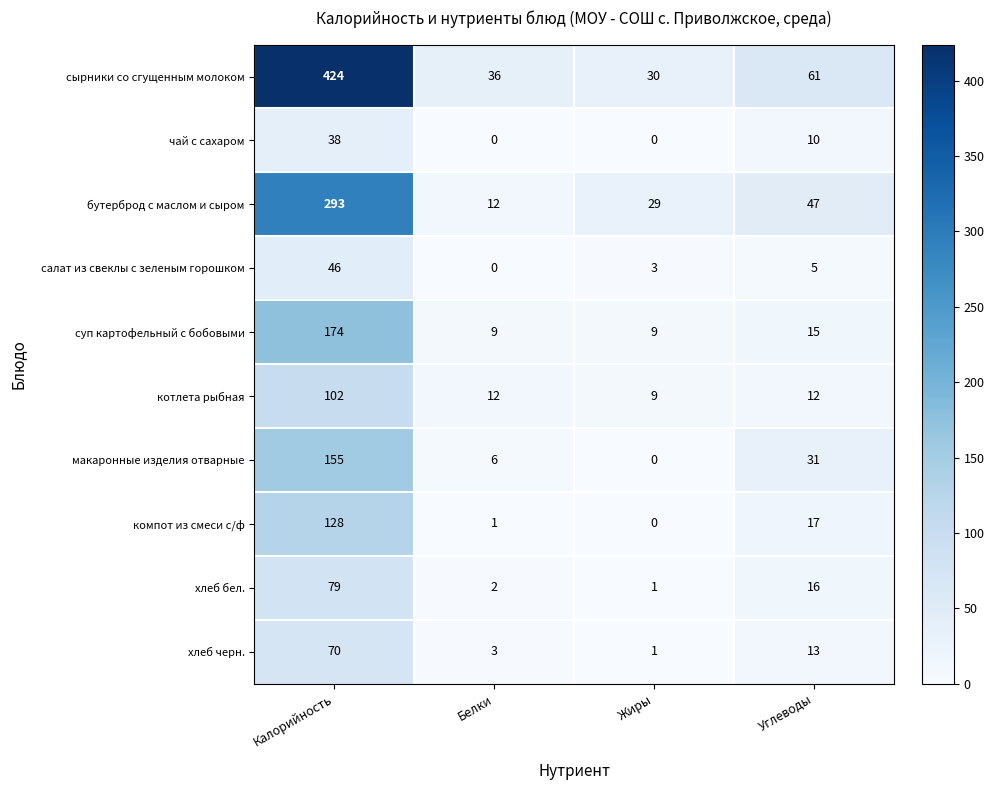

Which series has the largest total across all categories?

сырники со сгущенным молоком